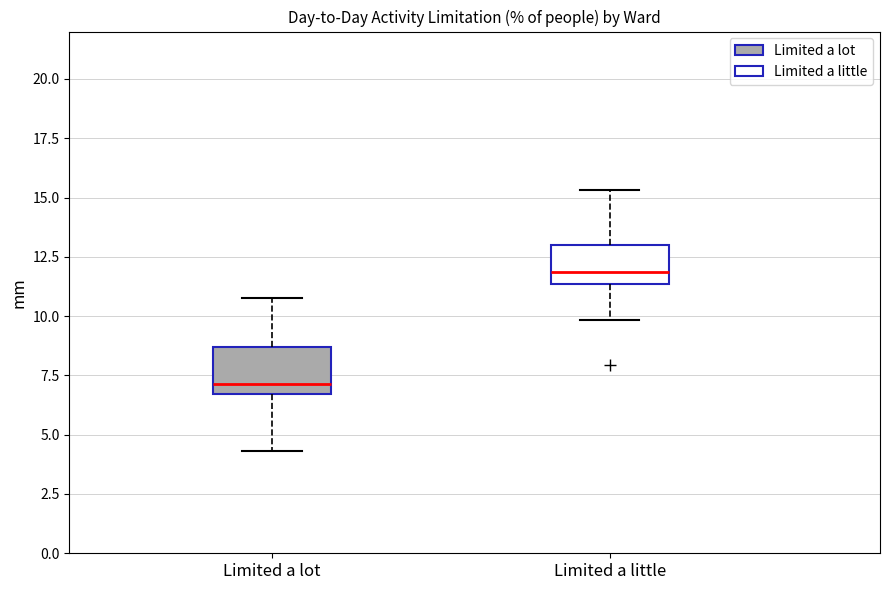

Which box's median line is the highest?

Limited a little